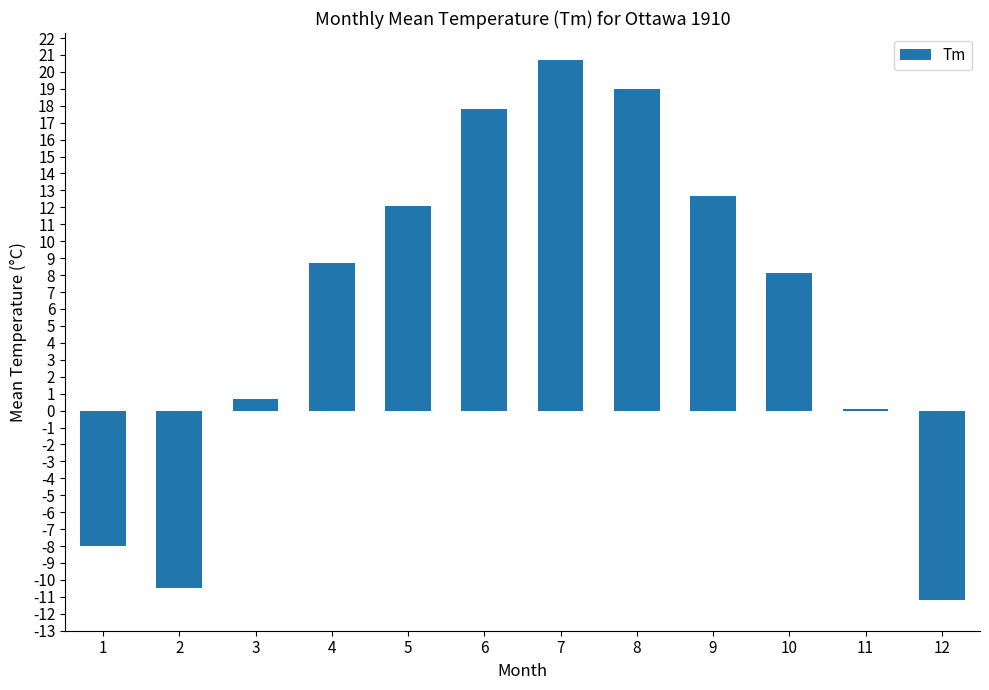

What is the sum of all values?

70.2